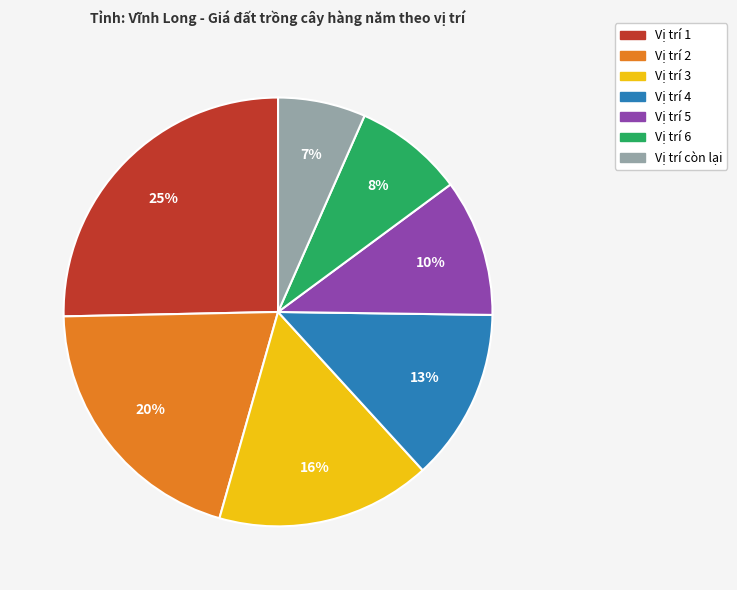

To the nearest percent, what percentage of the pie is Vị trí 3?

16%